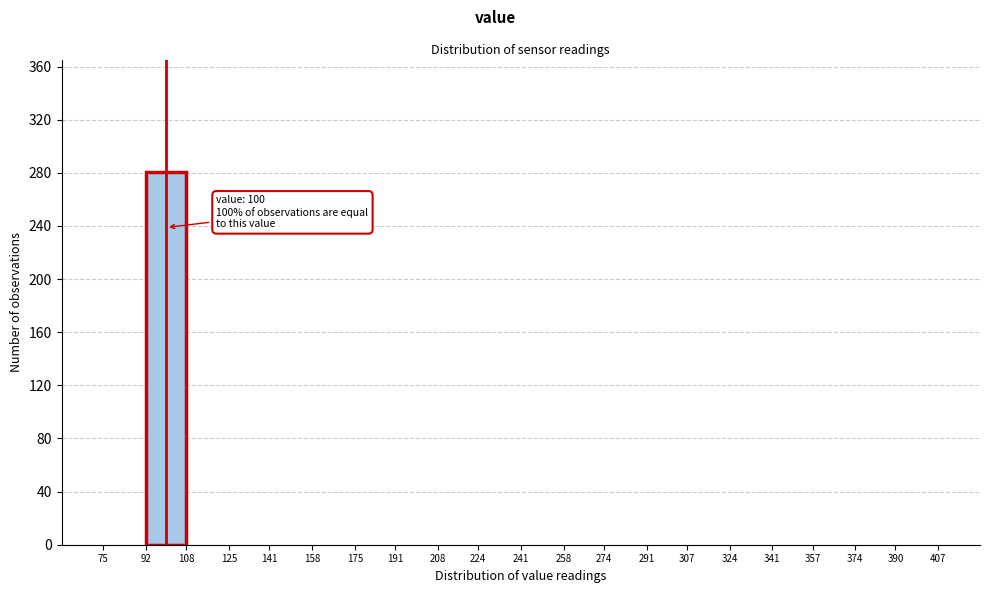

Which range on the x-axis has the tallest bar?

92 to 108